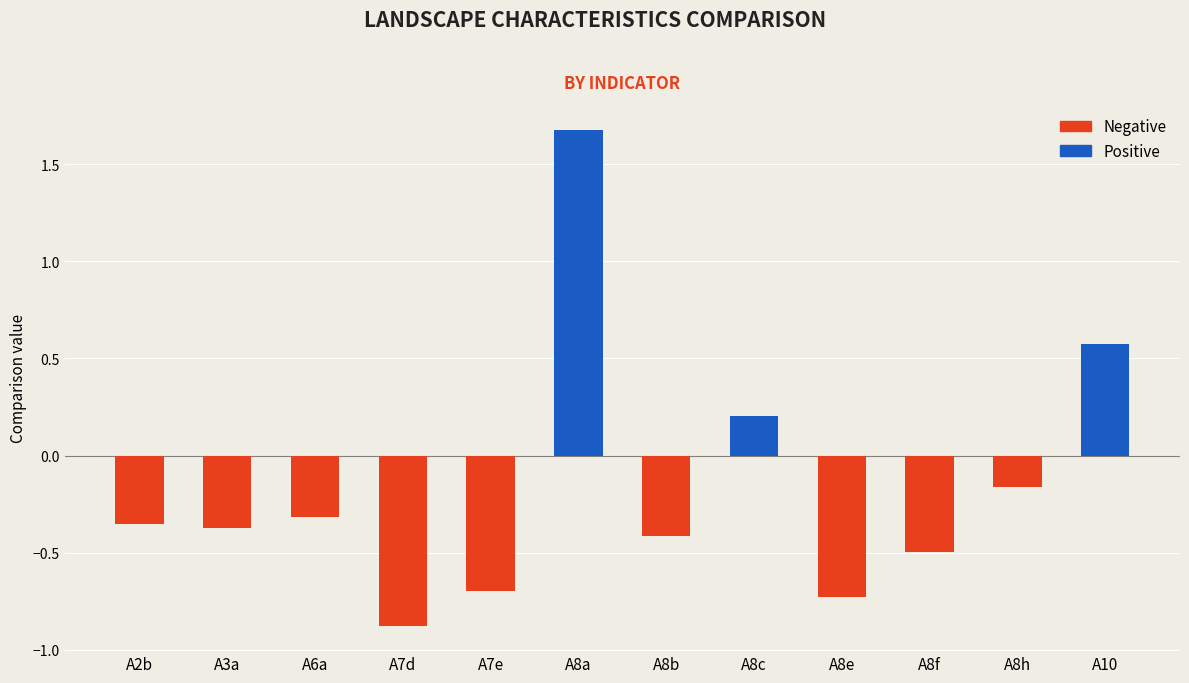

Reading left to right, transcribe all the data shown in this chart.

Positive: 0.0	0.0	0.0	0.0	0.0	1.7	0.0	0.2	0.0	0.0	0.0	0.6
Negative: -0.4	-0.4	-0.3	-0.9	-0.7	0.0	-0.4	0.0	-0.7	-0.5	-0.2	0.0